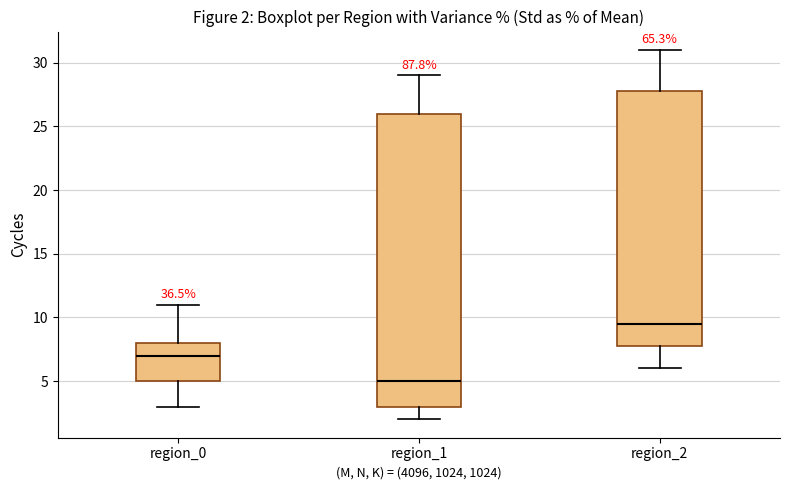

Which box is the tallest, from its lower edge to its upper edge?

region_1